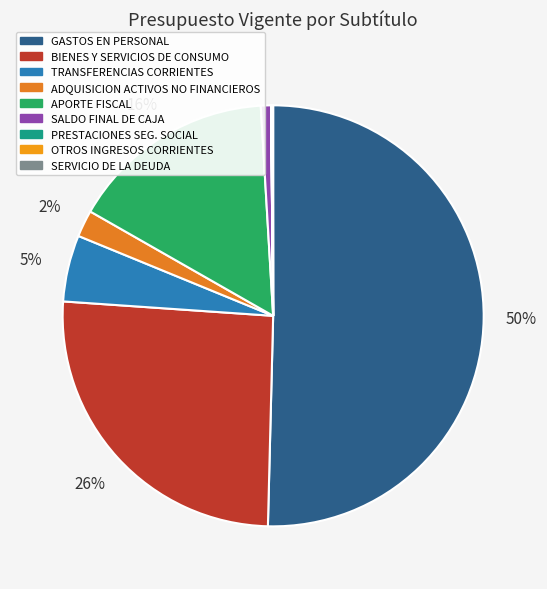

What portion of the pie excludes SERVICIO DE LA DEUDA?

100.0%